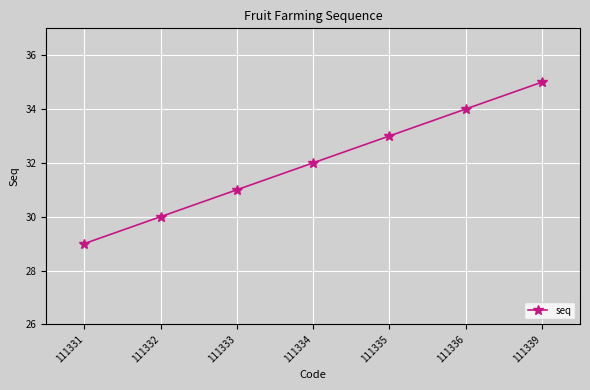

Which has a higher value, 111339 or 111332?

111339